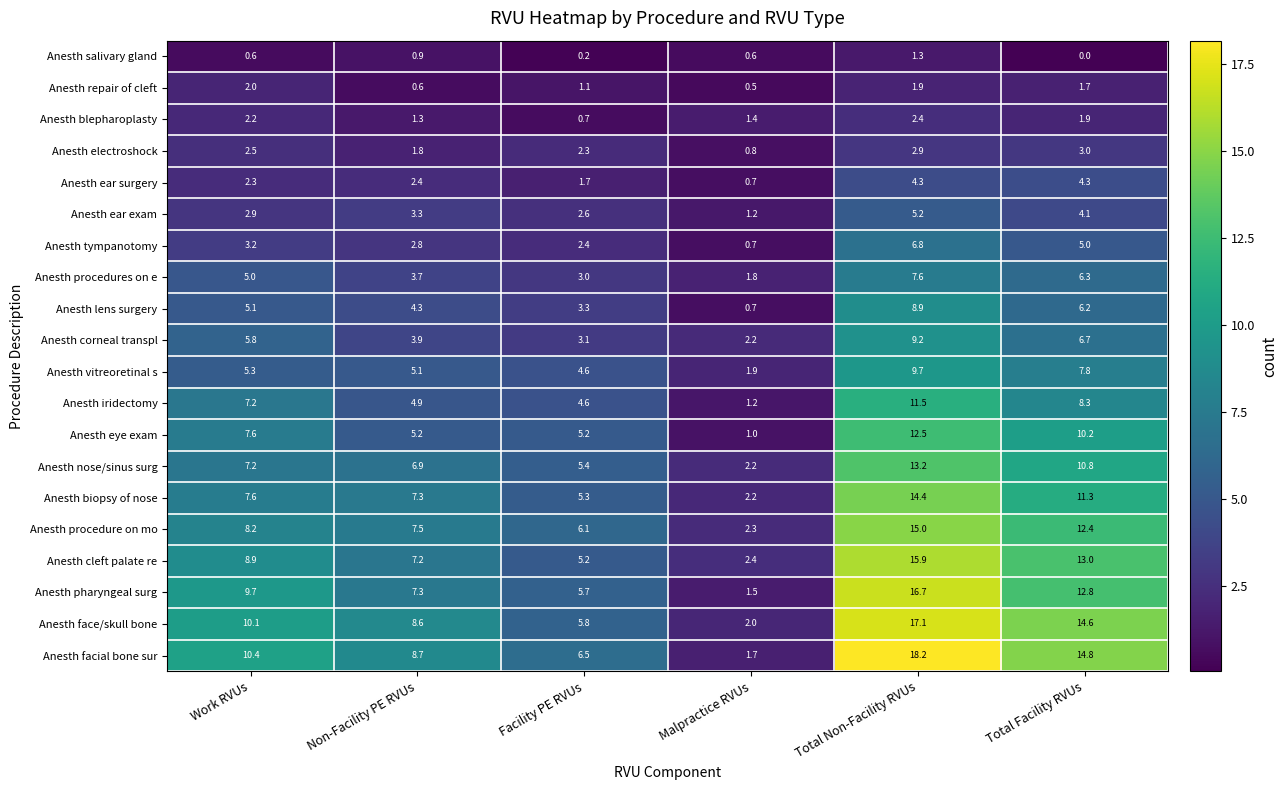

What is the average value of the Anesth salivary gland series?

0.6